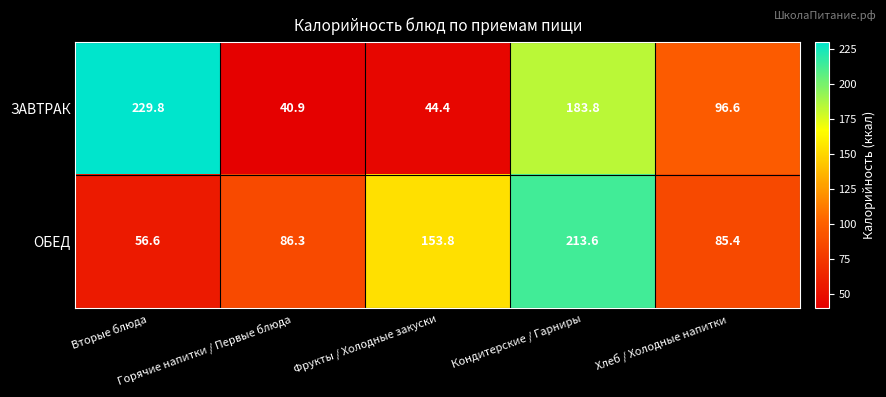

At how many categories does at least one series exceed 103?

3